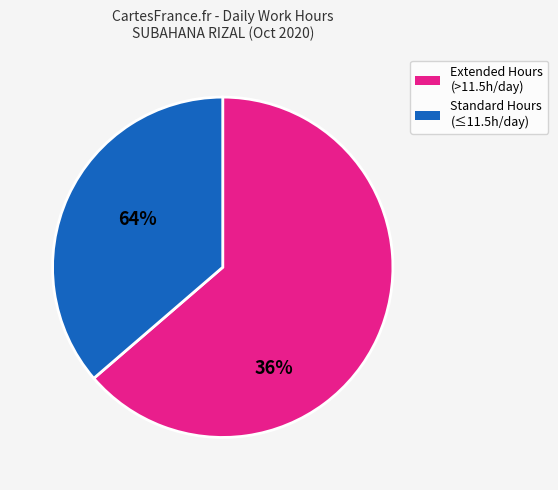

Is there any slice that represents more than half of the pie?

Yes